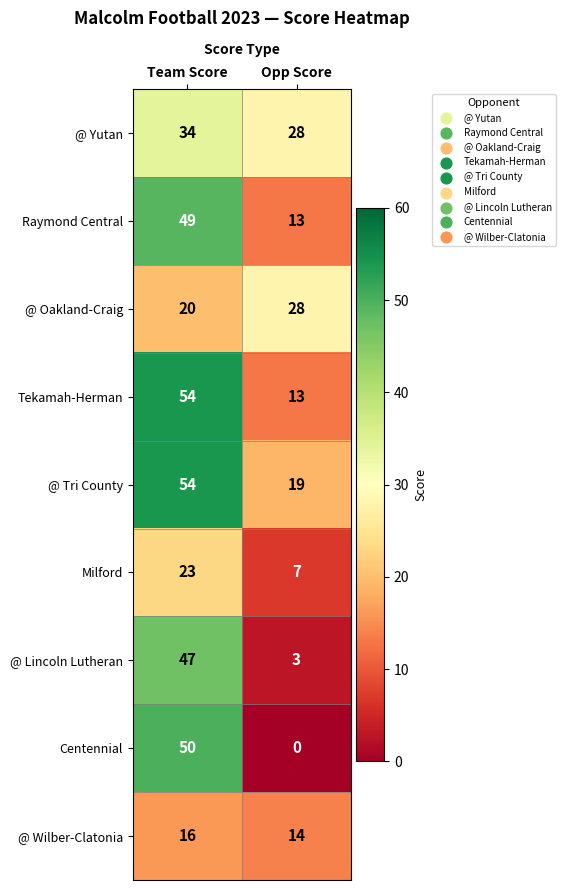

The value of Tekamah-Herman at Opp Score is 13. True or false?

True